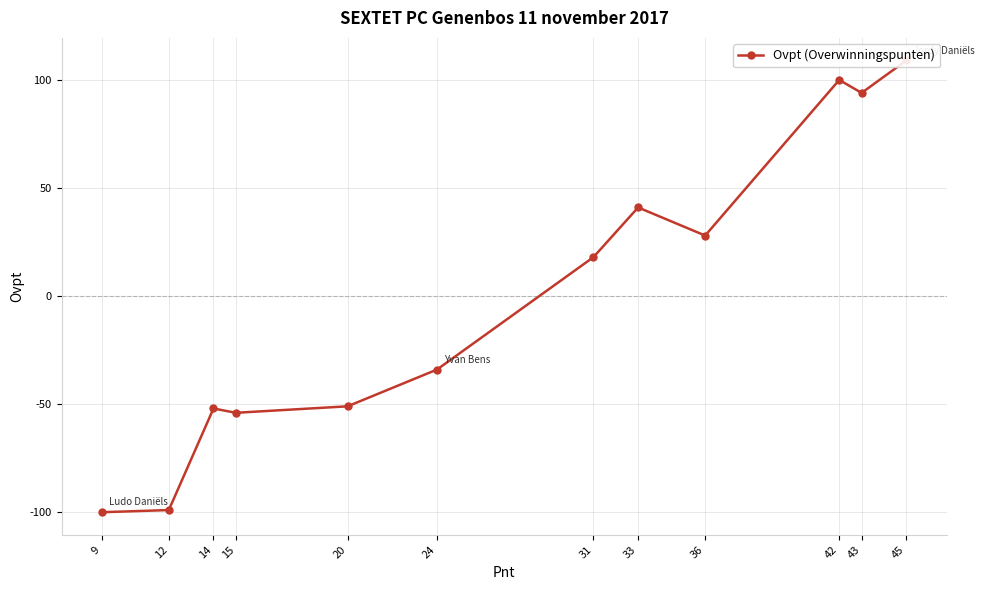

How many data points does each series have?

12